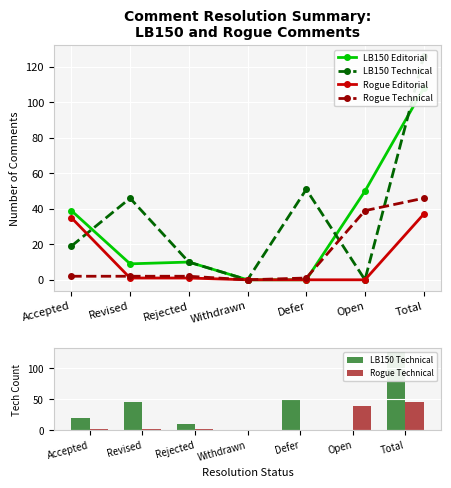

What is the greatest value displayed?

126